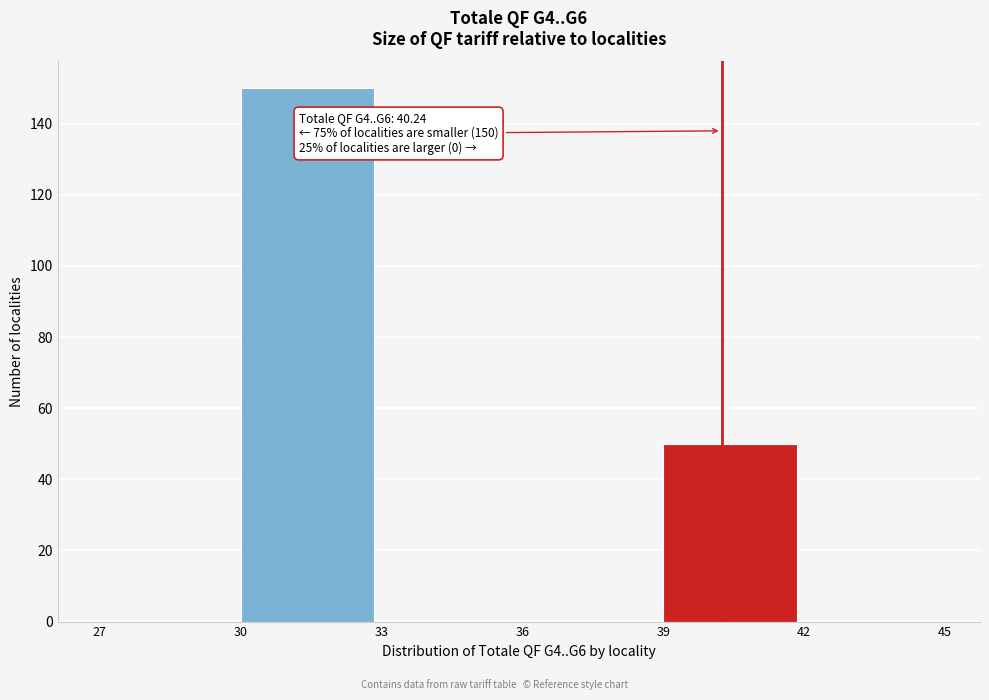

Which range on the x-axis has the tallest bar?

30 to 33